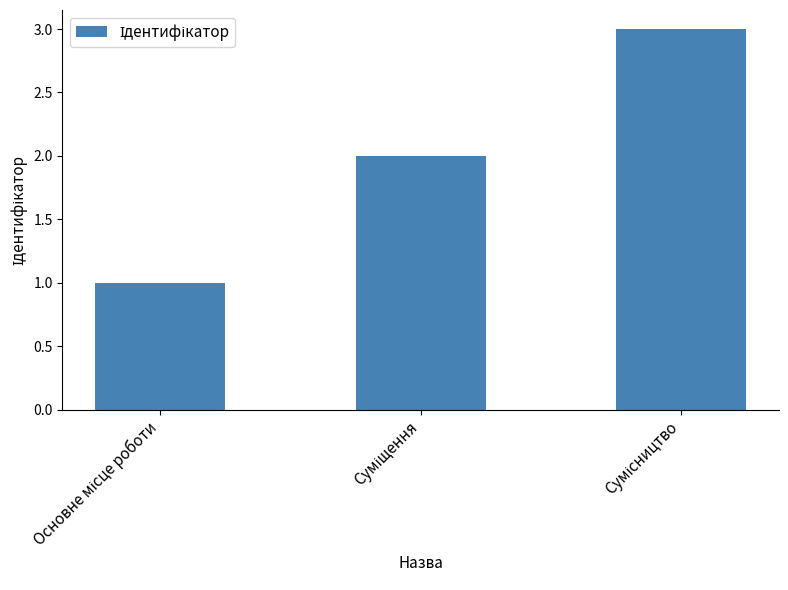

What is the sum of all values?

6